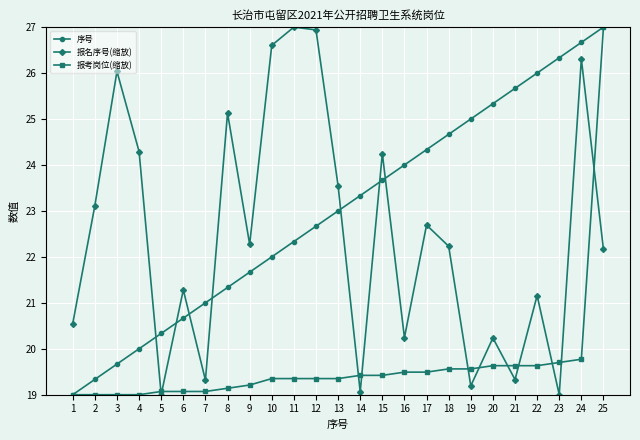

What is the spread (max minus min) of values at 18?

5.1